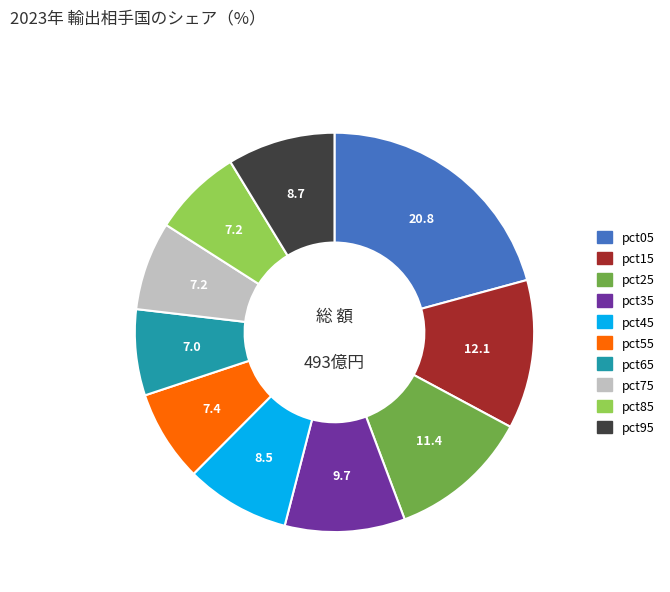

Which slice is the largest?

pct05